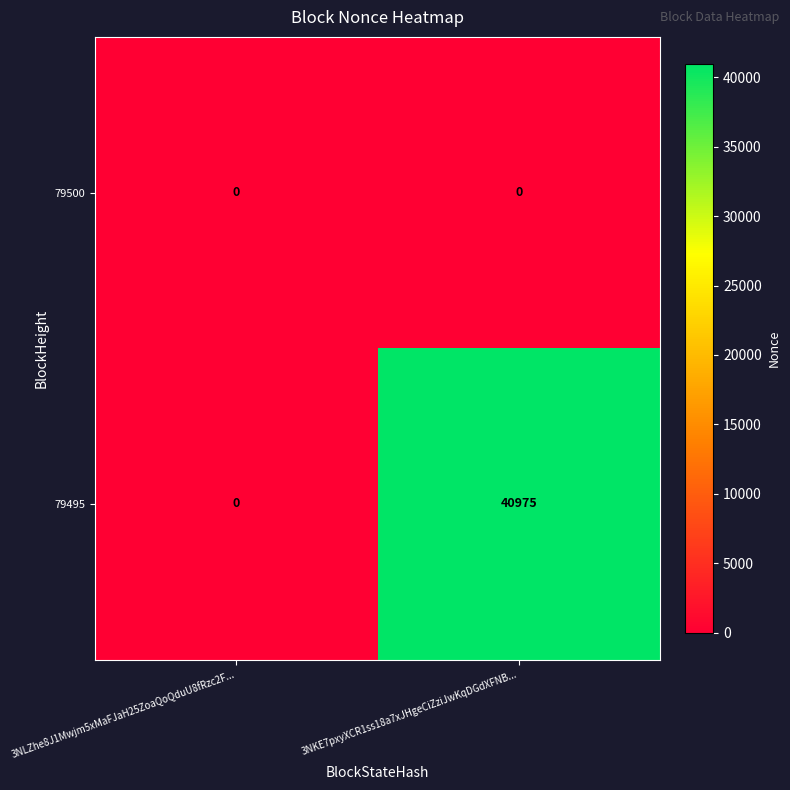

At which category is the sum across all series the highest?

3NKE7pxyXCR1ss18a7xJHgeCiZziJwKqDGdXFNB...